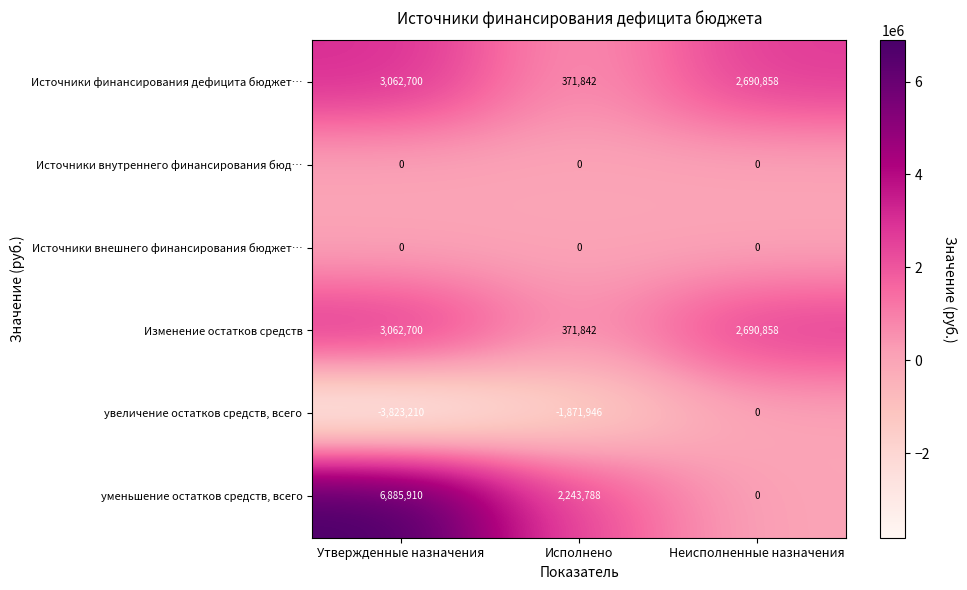

How many categories are shown in the chart?

3